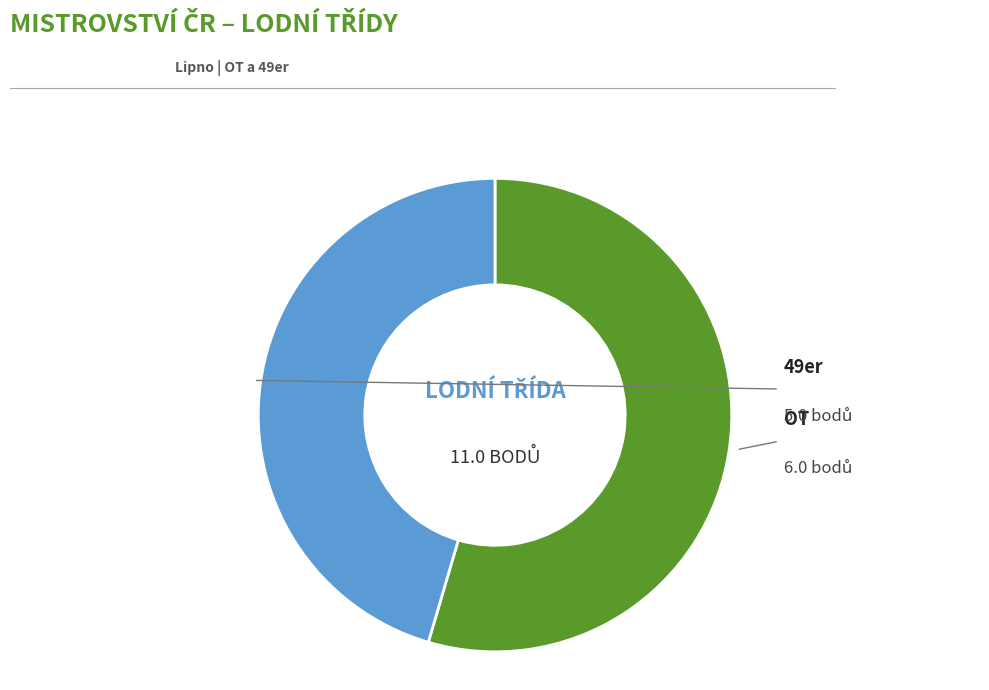

Approximately how many times larger is the value at OT compared to 49er?

1.2